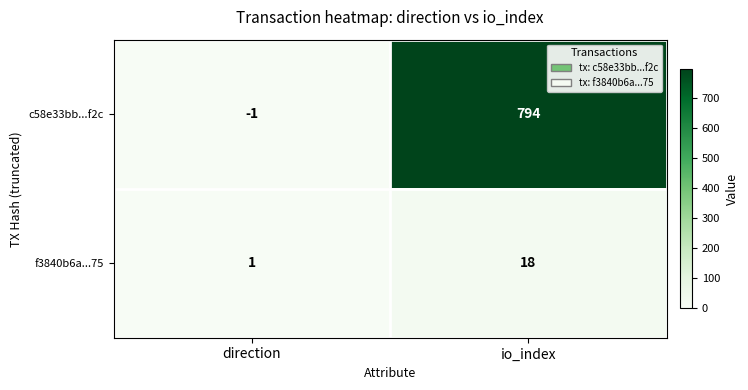

The c58e33bb...f2c series shows -1 at direction. True or false?

True